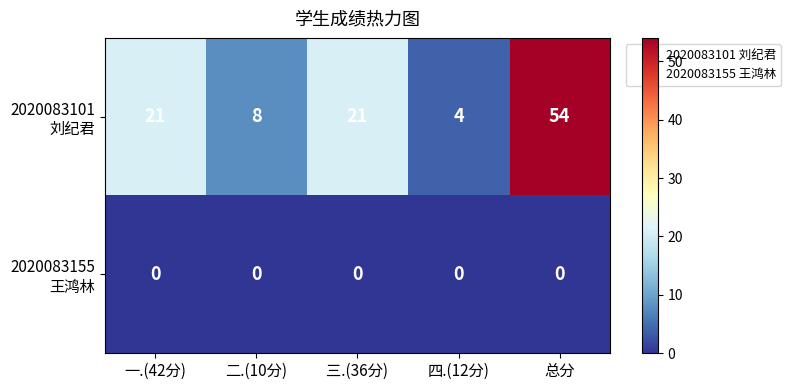

What is the difference between the highest and lowest values at 三.(36分)?

21